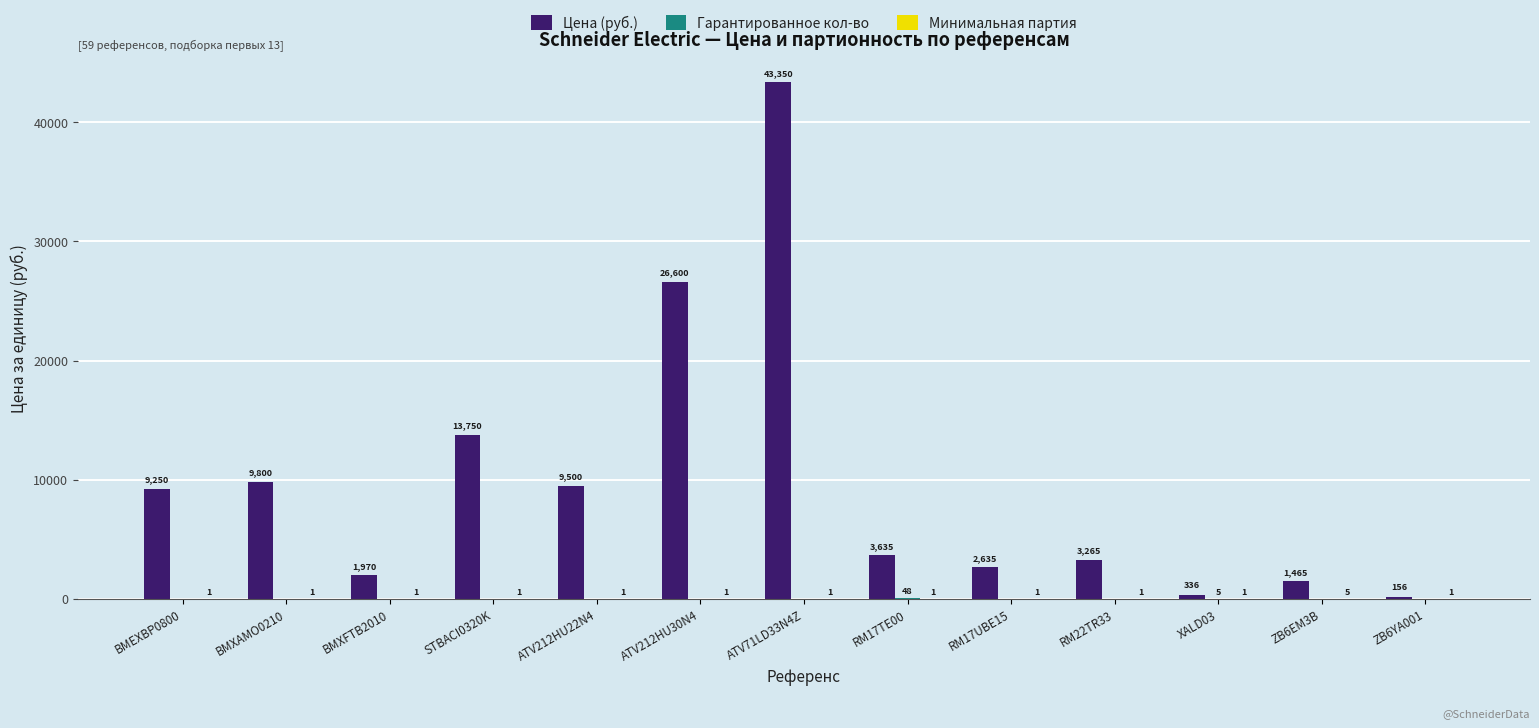

Which series has the largest total across all categories?

Цена (руб.)